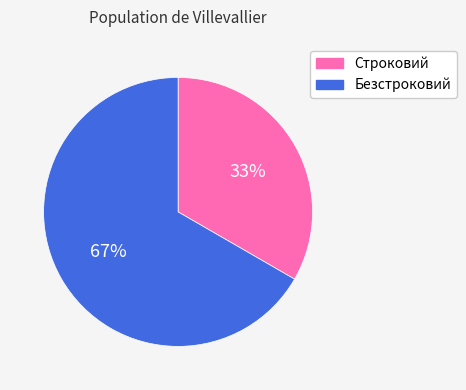

The Строковий slice represents 33% of the pie. True or false?

True